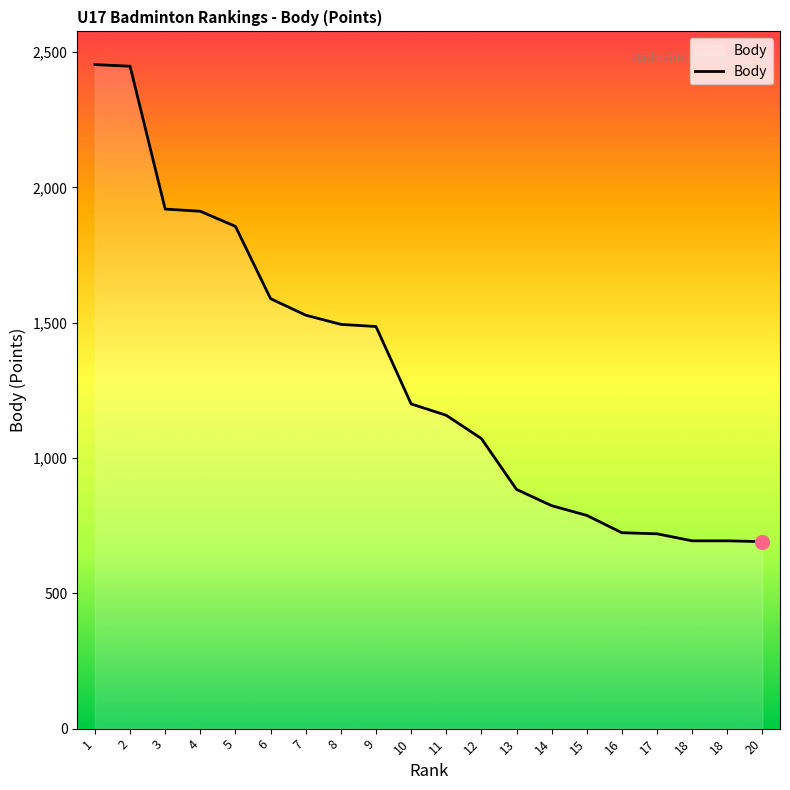

How many lines are shown in the chart?

1